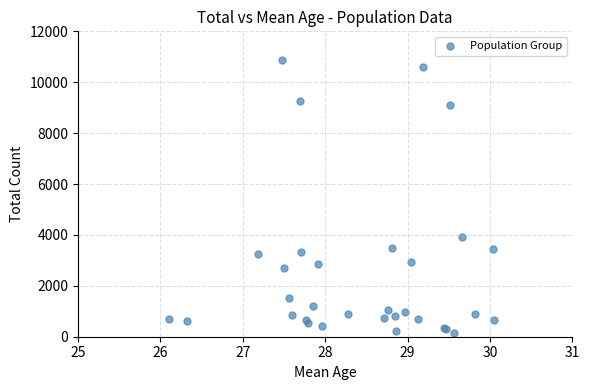

What Y value in the scatter plot is closest to 5497?

3935.5